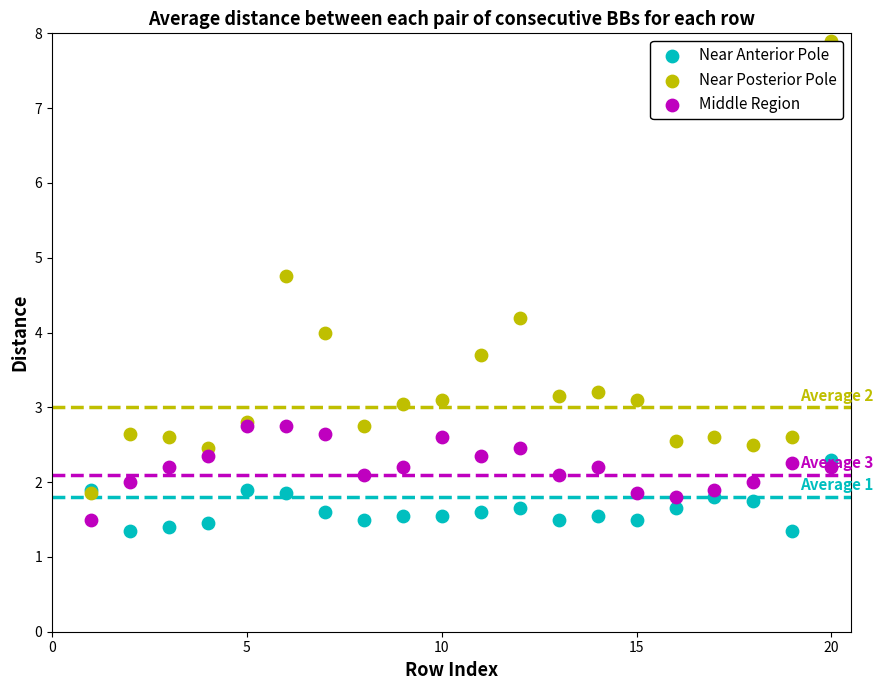

What are all the series names shown in the legend?

Near Anterior Pole, Near Posterior Pole, Middle Region